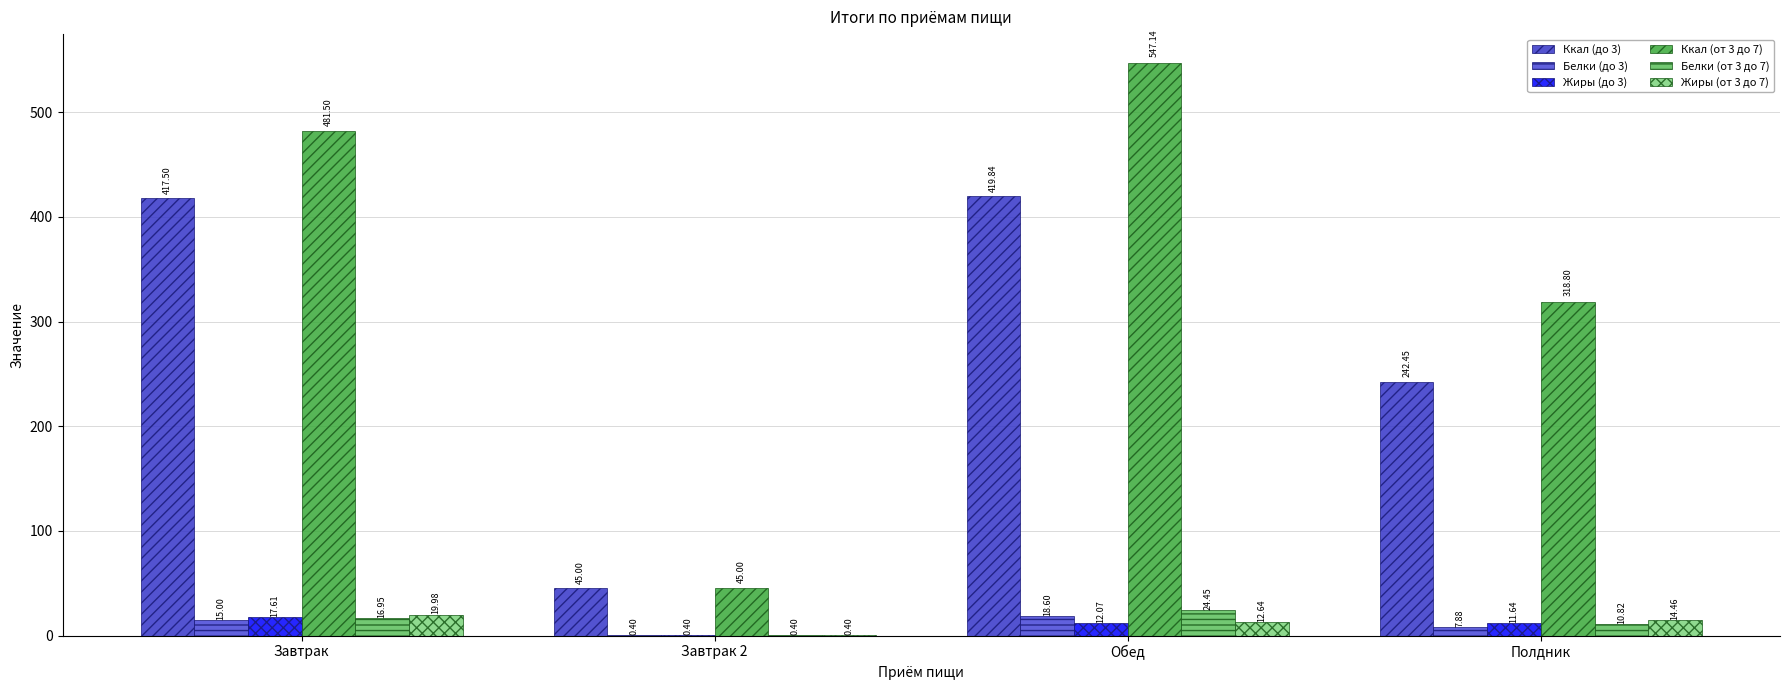

What is the sum of all Ккал (до 3) values?

1124.8